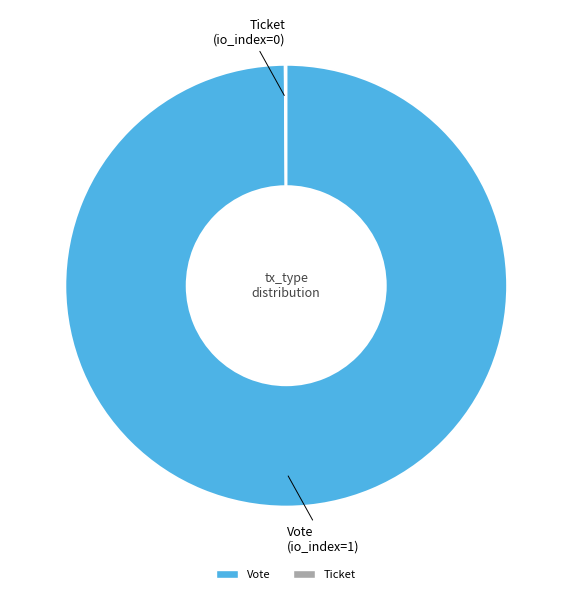

Is it true that Vote is 100% of the pie?

True